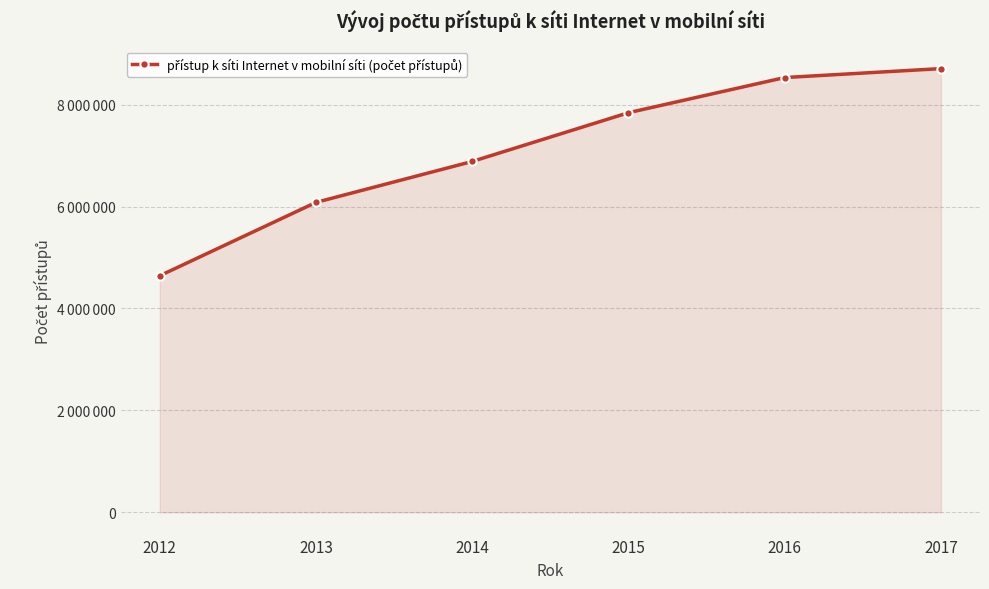

At which label does the data first exceed 7840476?

2016